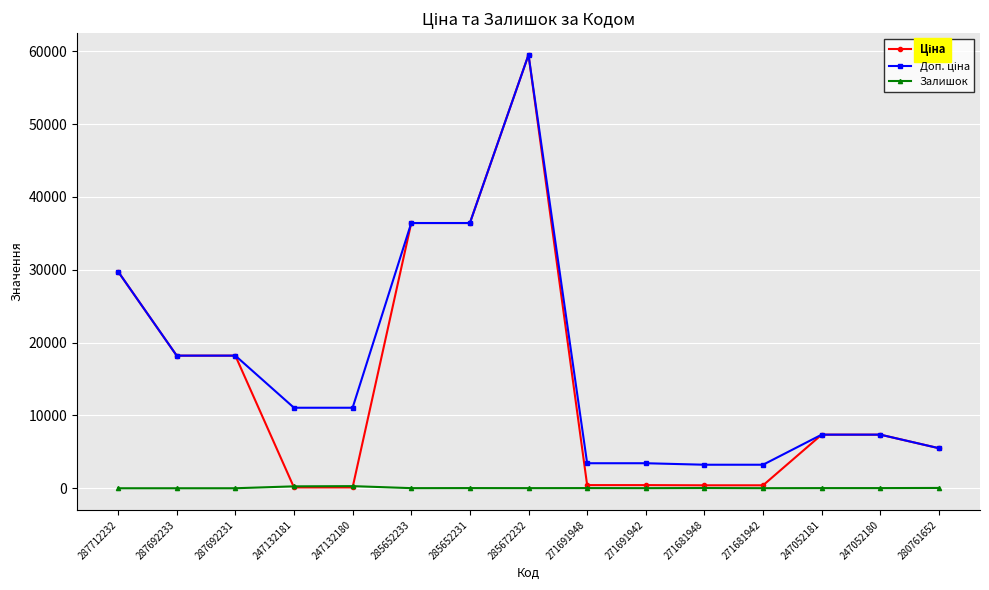

Which label corresponds to the largest value in the chart?

285672232